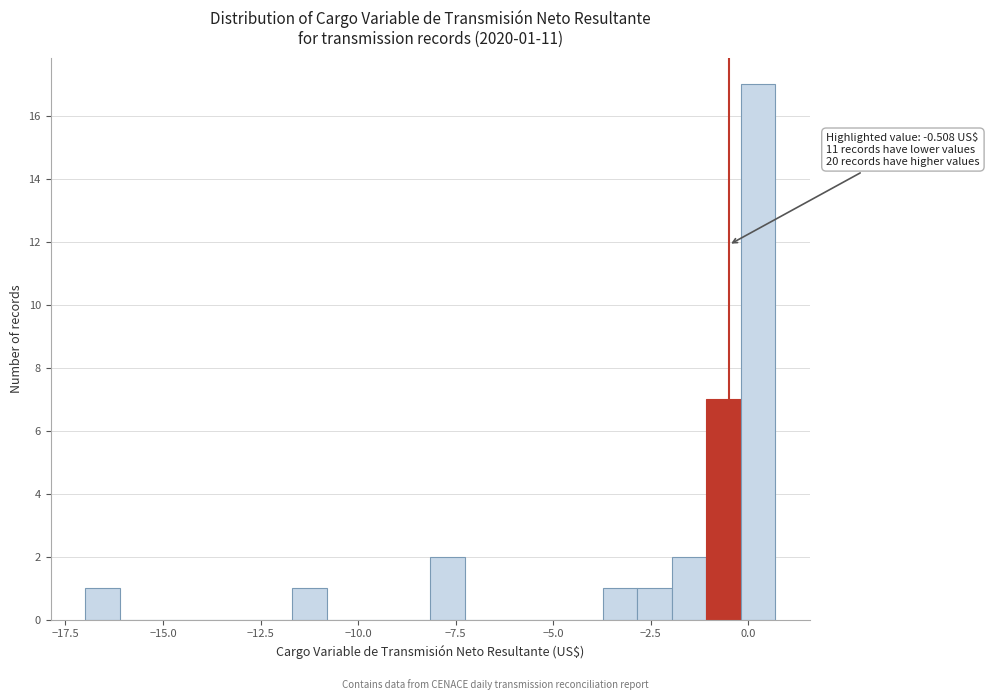

Around what value on the x-axis is the tallest bar? Give the approximate position of its centre, as read against the axis.

0.0